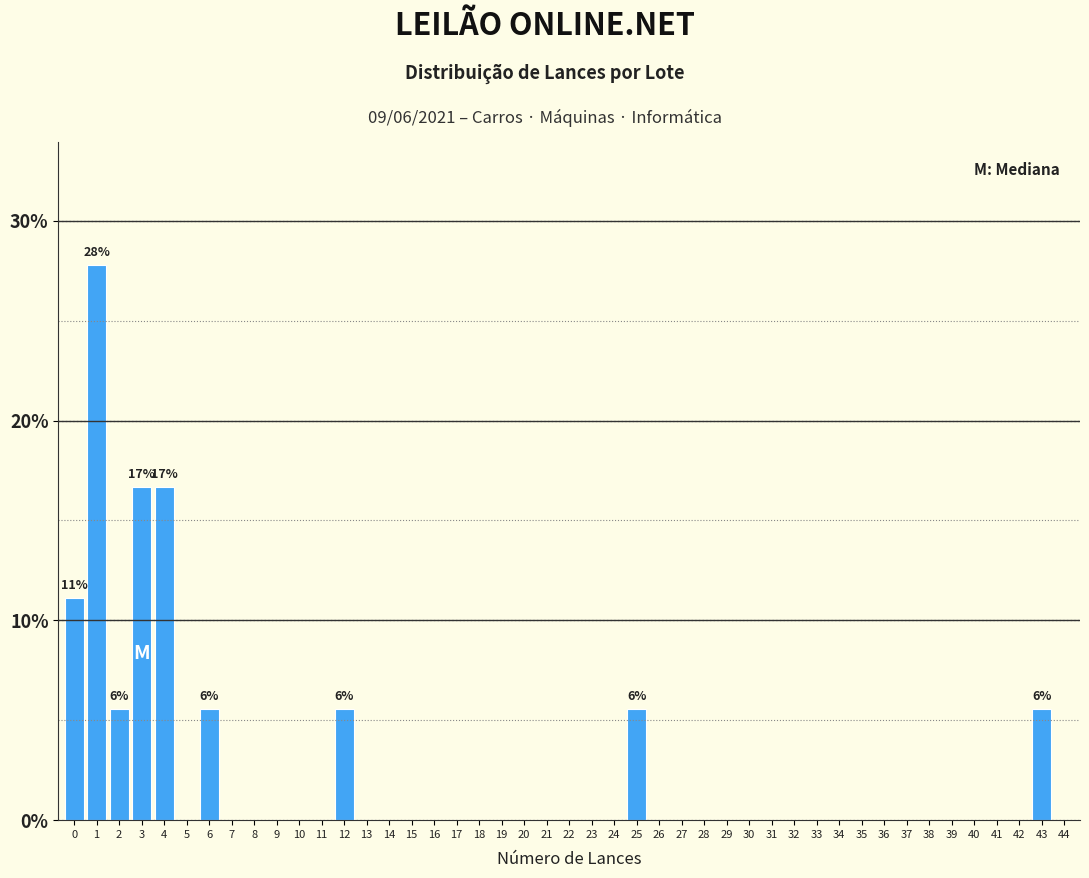

The chart shows a value of 0.0 at 15. True or false?

True